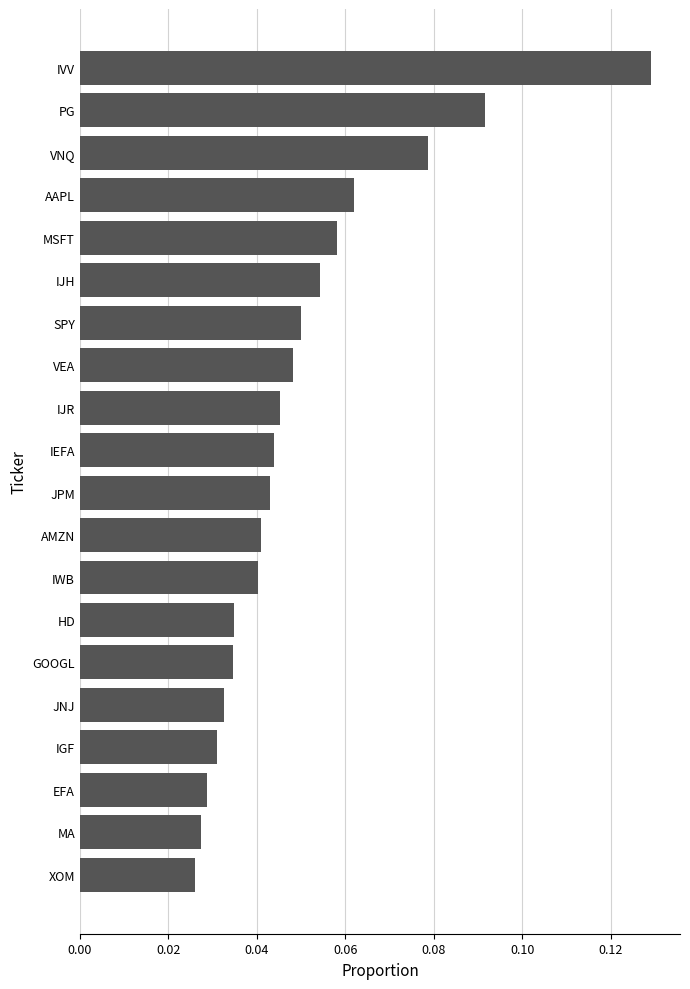

Count the number of data series in this chart.

1